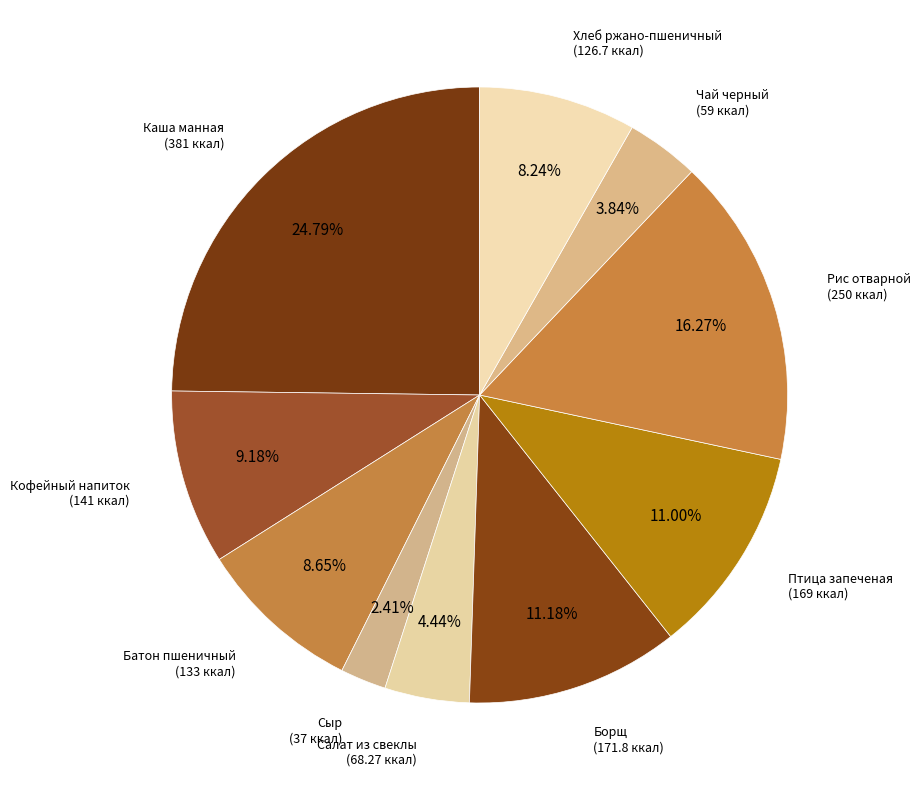

How many slices are in this pie chart?

10